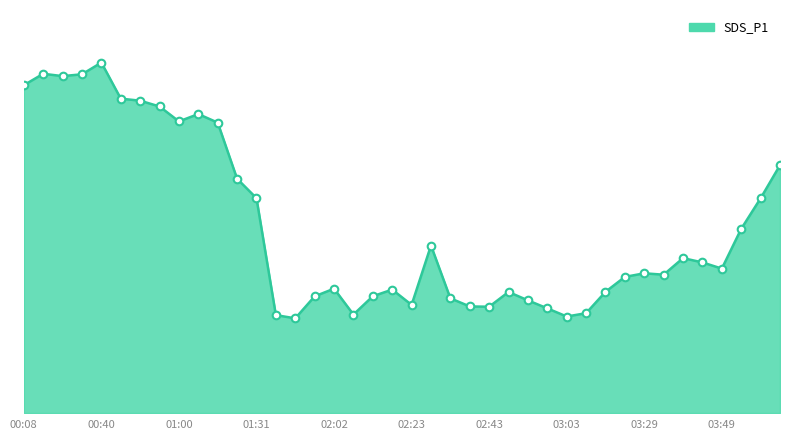

Does the chart have visible grid lines?

No